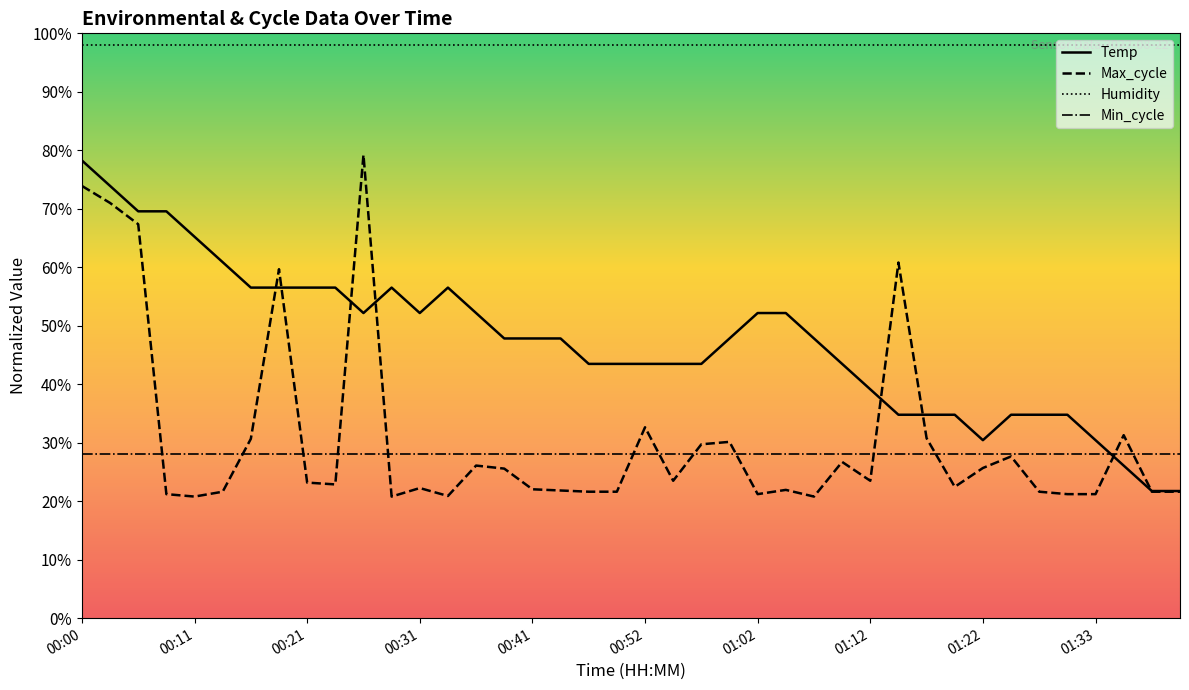

List the series in order of their overall mean, lowest first.

Max_cycle, Temp